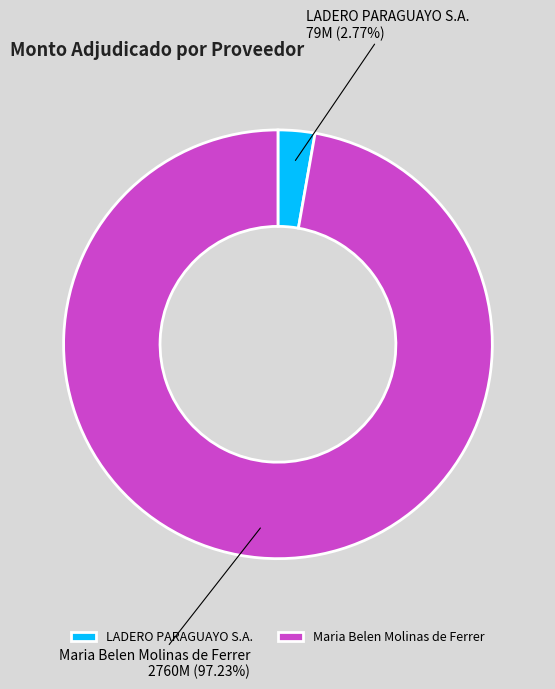

Is it true that Maria Belen Molinas de Ferrer is 83% of the pie?

False